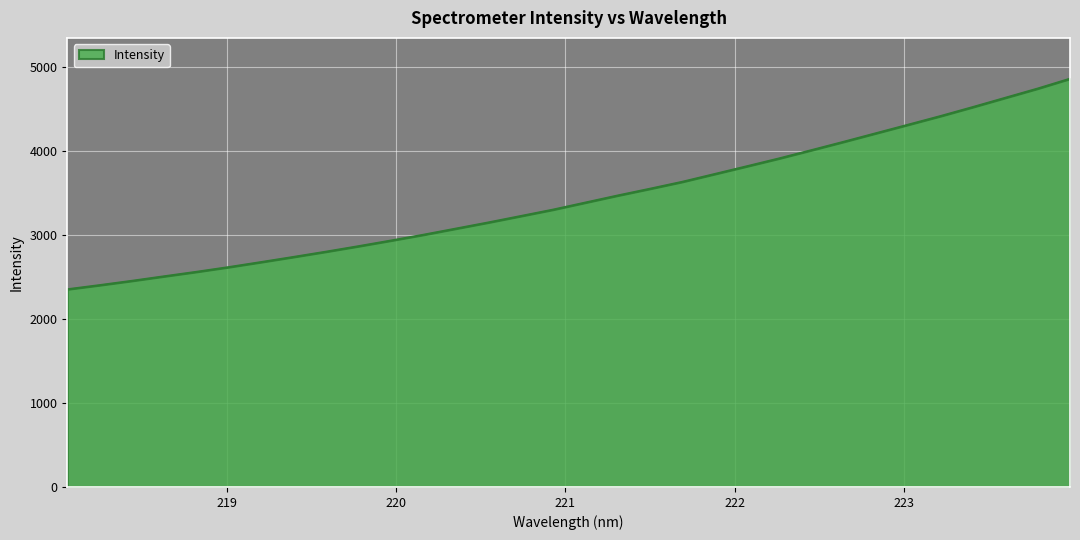

How many lines are shown in the chart?

1